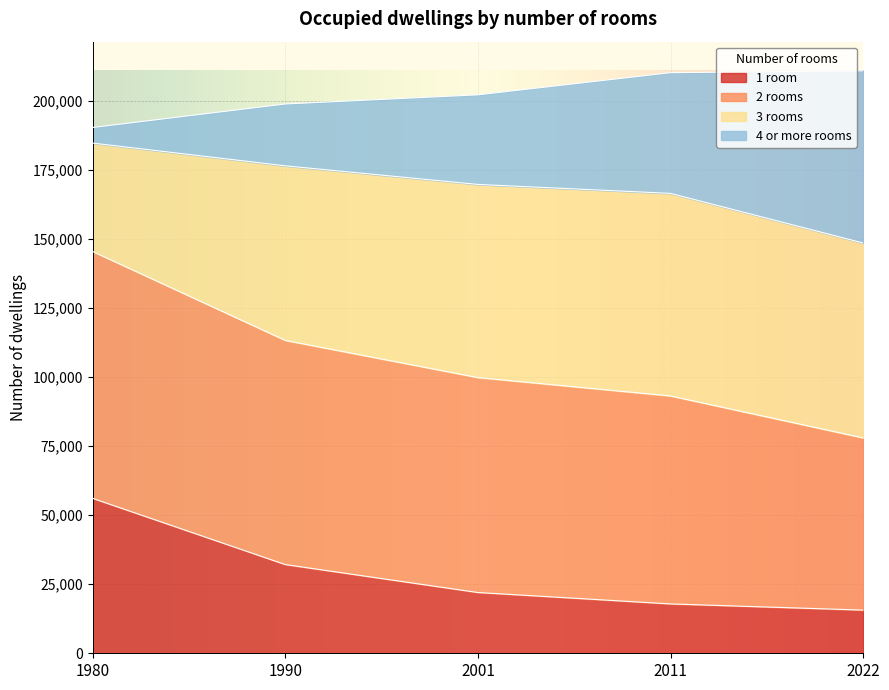

What is the difference between the 1 room values at 1980 and 2001?

34090